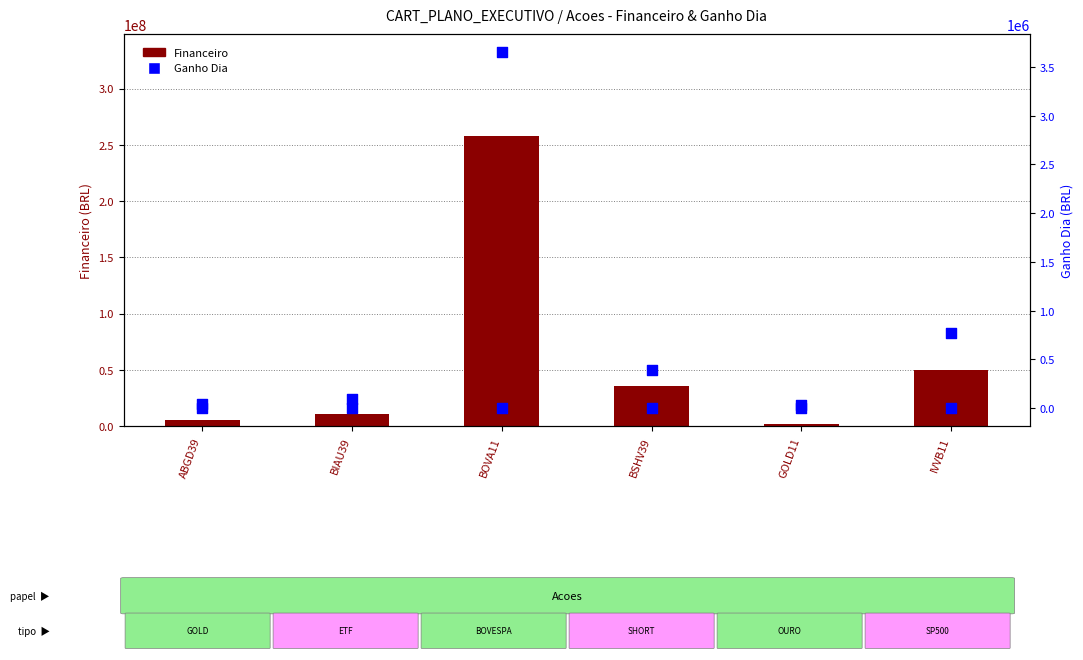

Is the value of Financeiro at BOVA11 greater than the value of Ganho Dia (pos) at ABGD39?

Yes